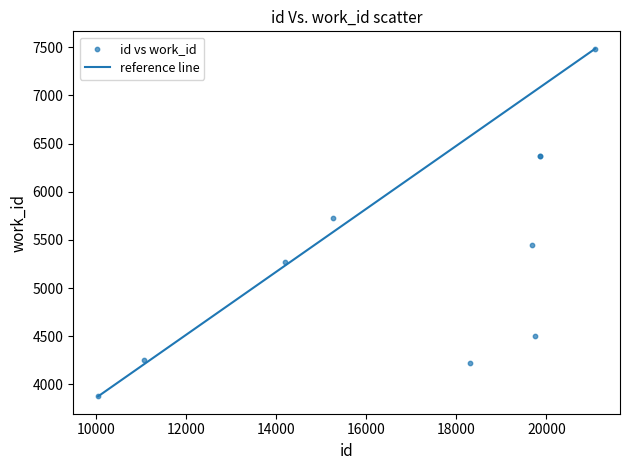

What Y value in the scatter plot is closest to 5680?

5726